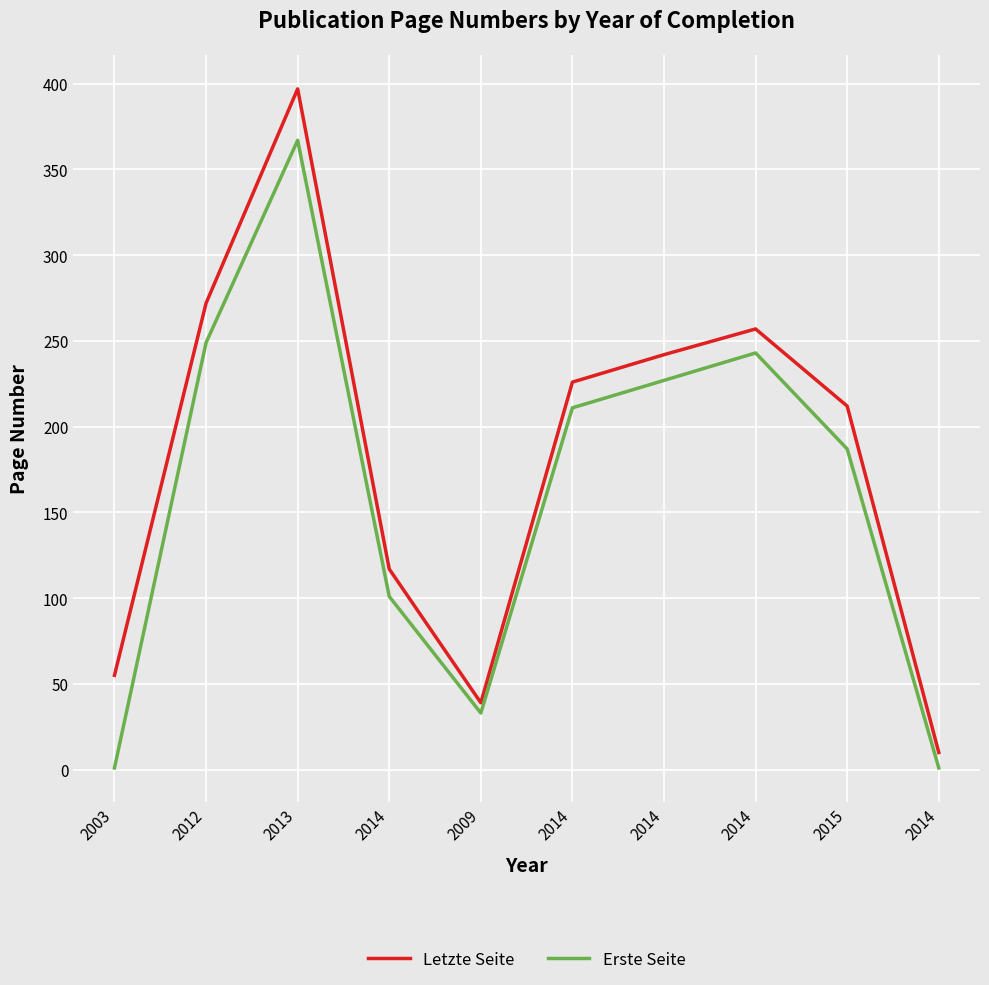

Rank the categories by Letzte Seite value from lowest to highest.

2014, 2009, 2003, 2014, 2015, 2014, 2014, 2014, 2012, 2013